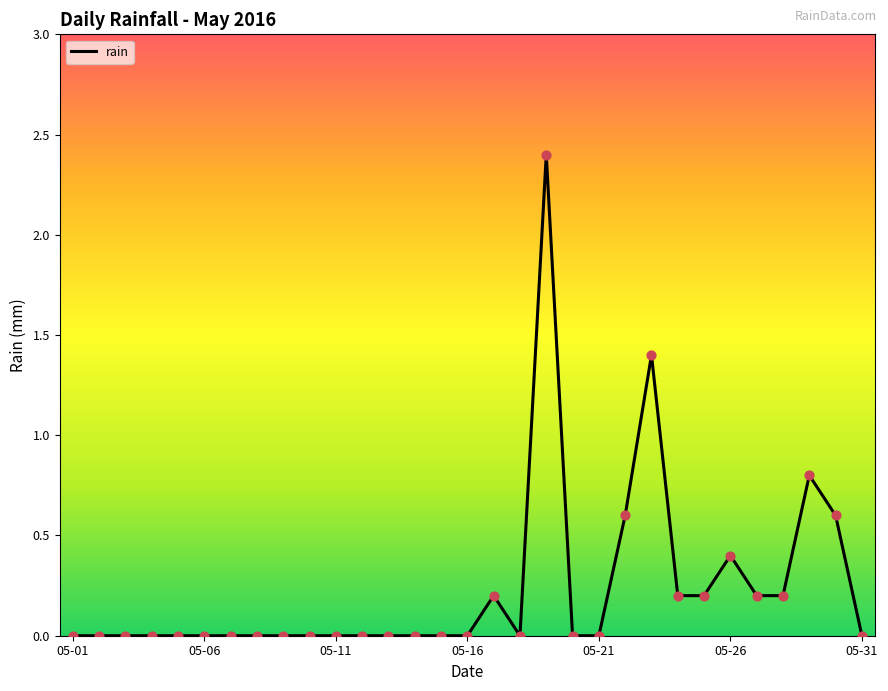

What is the maximum value shown in the chart?

2.4